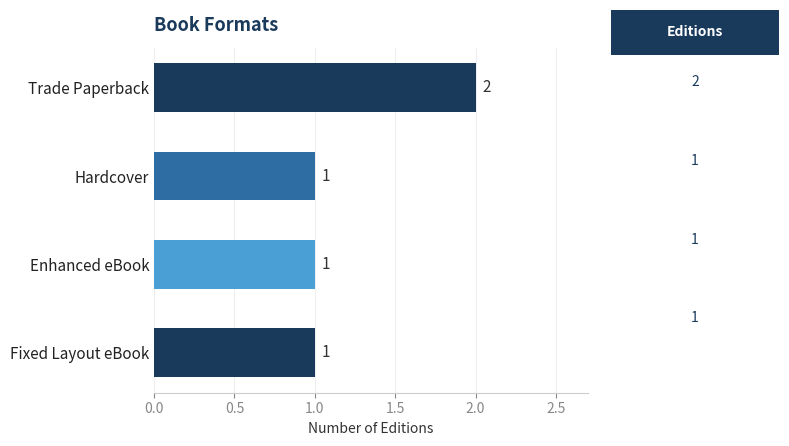

How many values are between 1 and 2?

4